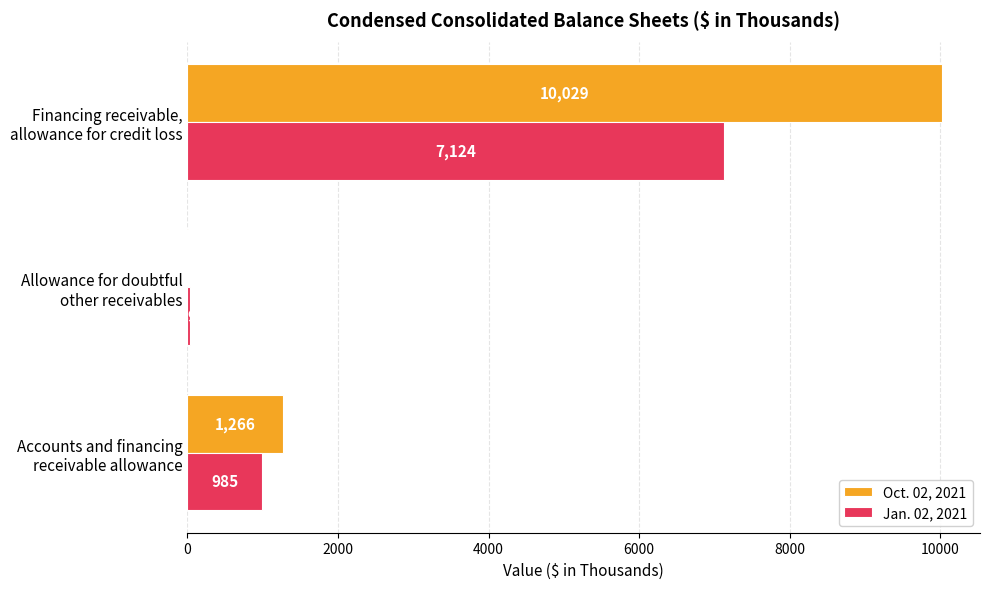

What is the sum of all Jan. 02, 2021 values?

8148